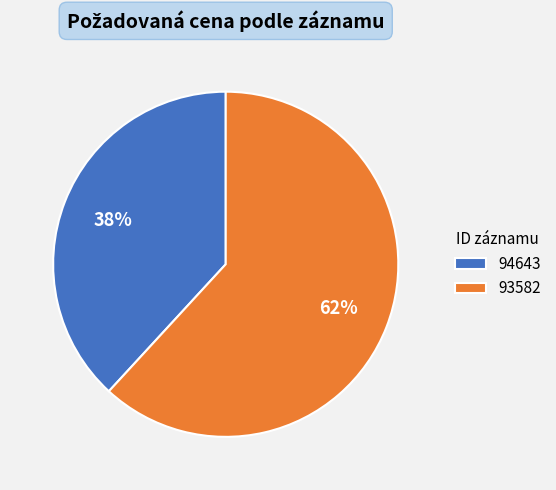

To the nearest percent, what portion does 93582 represent?

62%